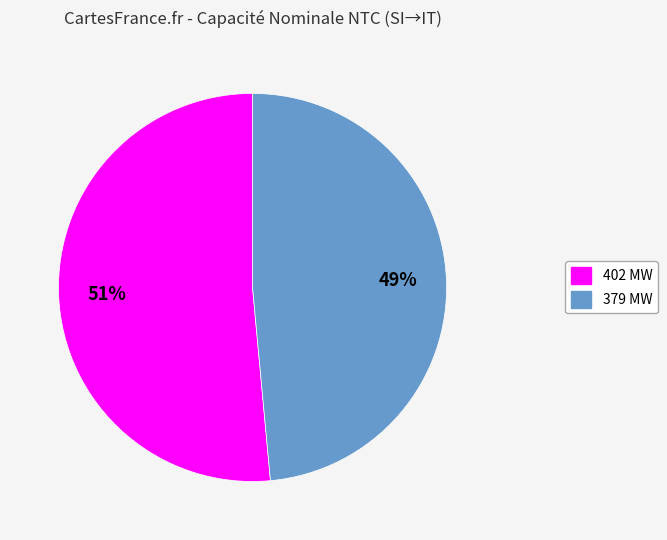

How many segments does this pie chart have?

2